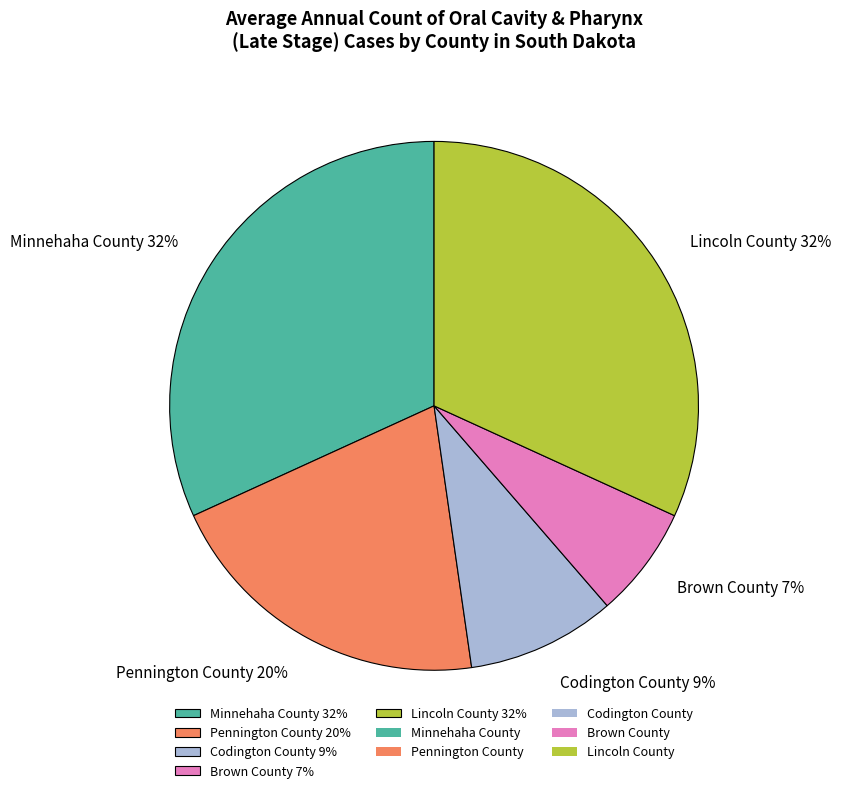

What percentage is the Pennington County 20% slice, to the nearest percent?

20%